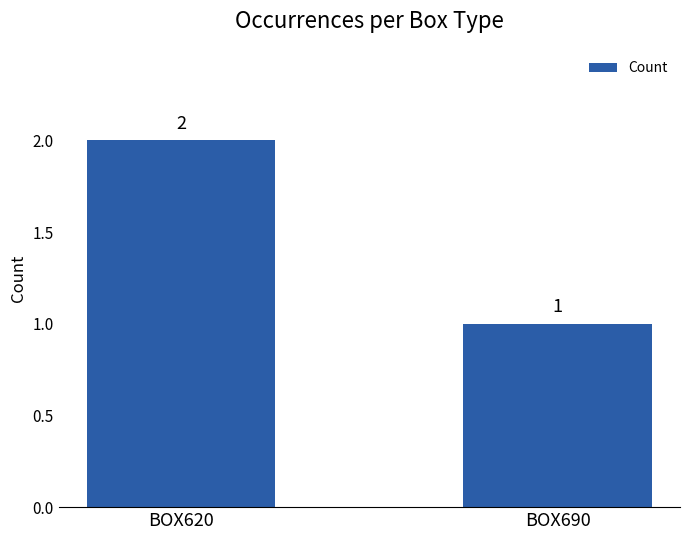

List the labels in order of value, smallest first.

BOX690, BOX620